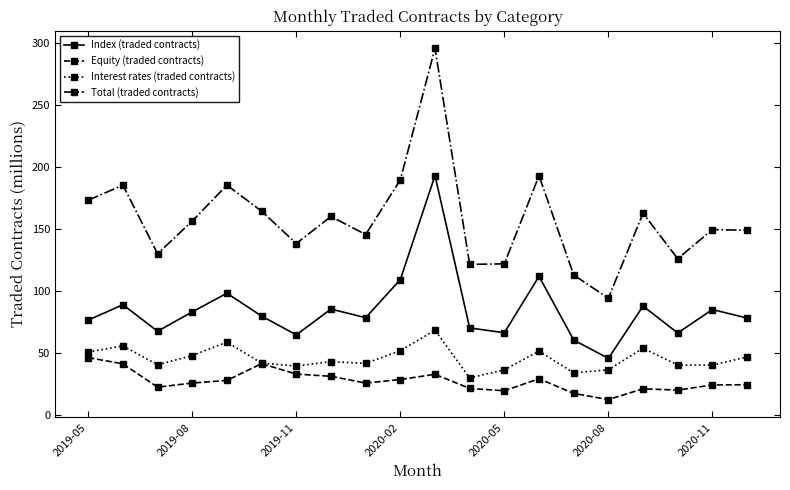

Which series has the largest total across all categories?

Total (traded contracts)